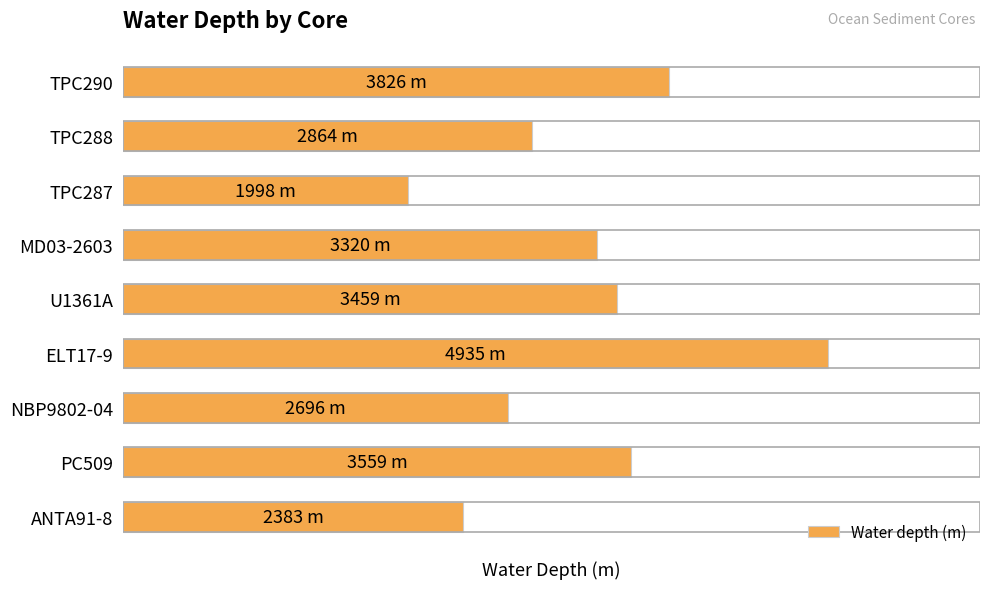

What is the average value?

3227